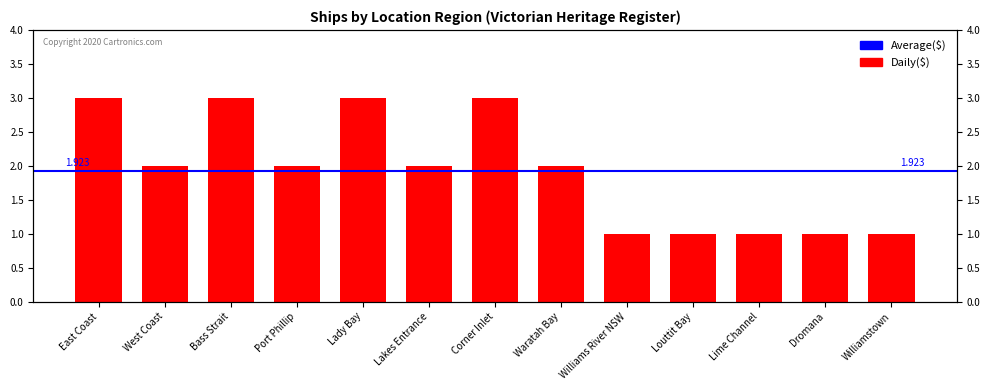

What is the label of the 12th bar from the right?

West Coast